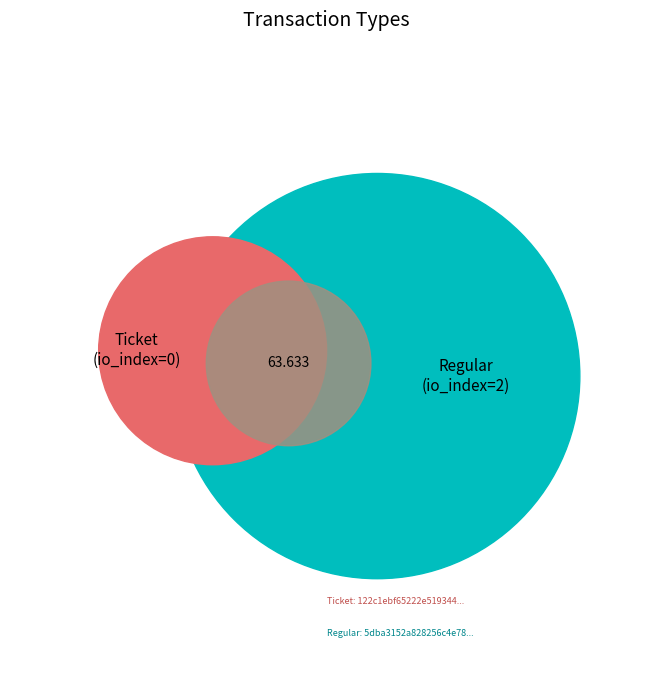

True or false: 1 accounts for 90% of the total.

False